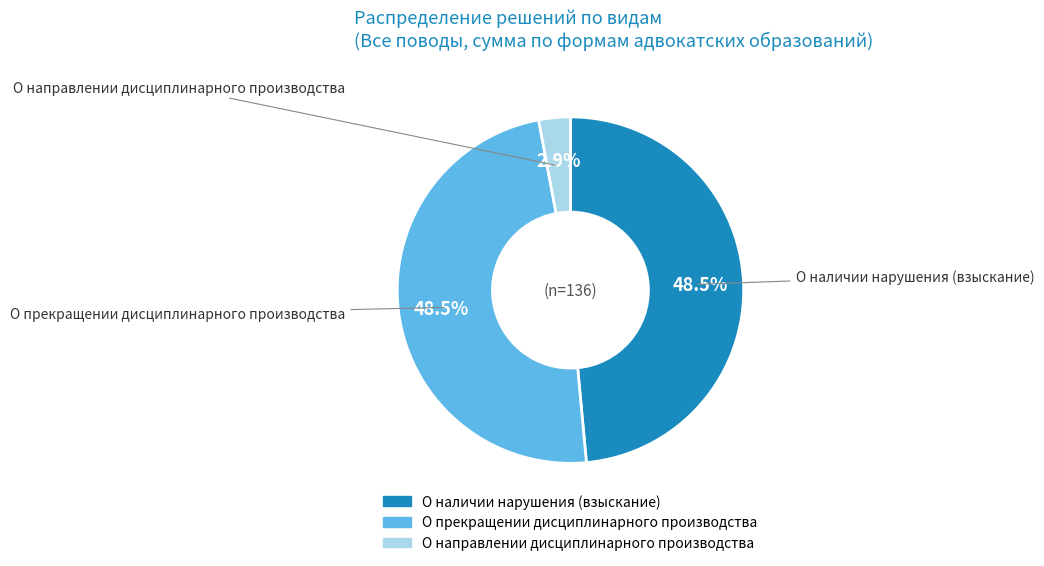

Does any single category account for the majority?

No